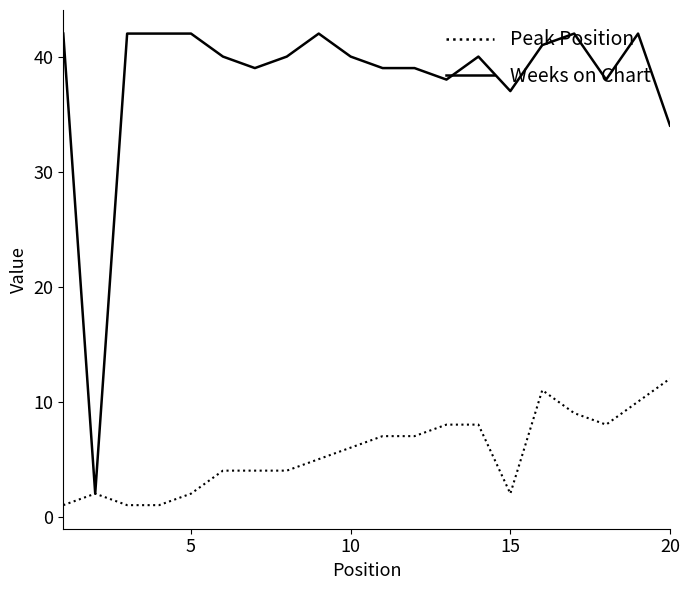

List the series in order of their peak value, highest first.

Weeks on Chart, Peak Position